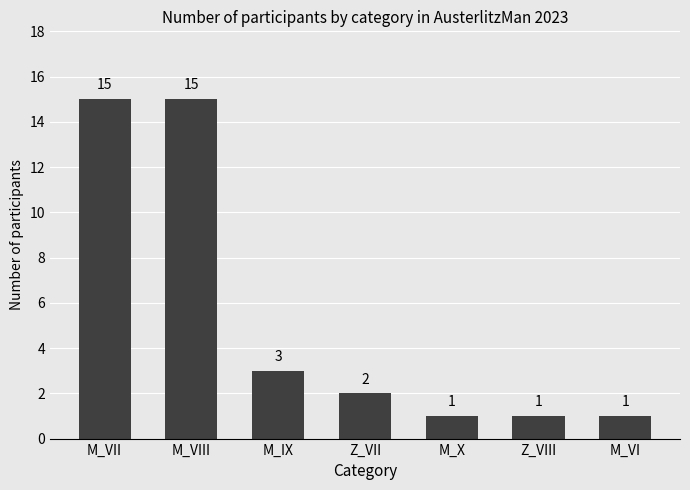

What is the greatest value displayed?

15